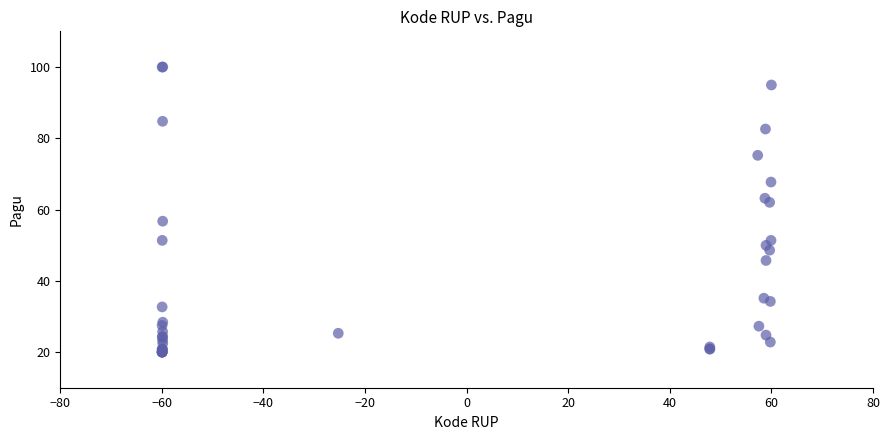

What Y value in the scatter plot is closest to 60?

62.0